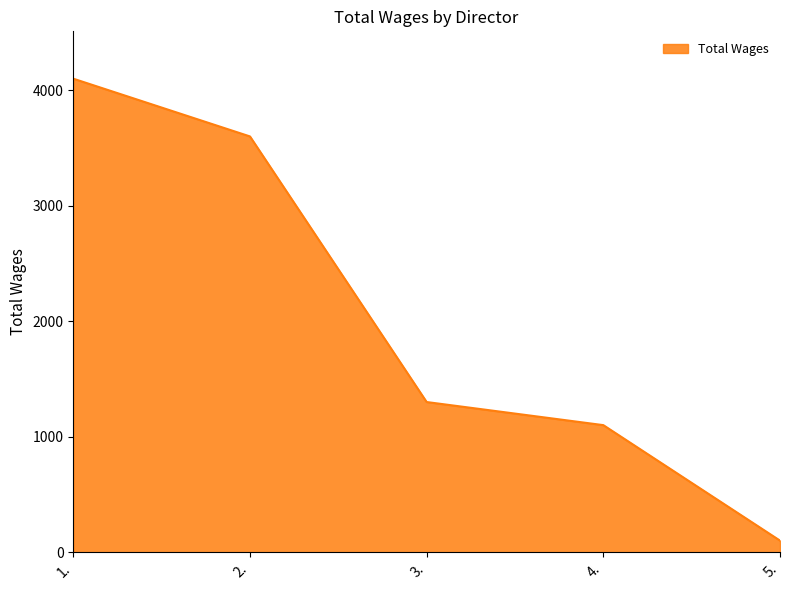

Rank the categories by value from lowest to highest.

5., 4., 3., 2., 1.